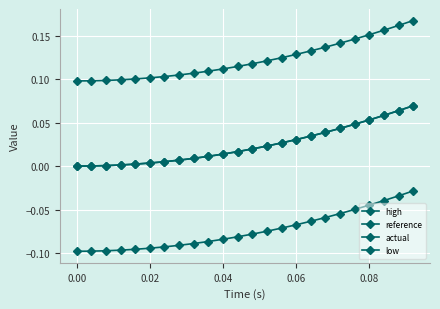

How many distinct data groups are displayed?

4